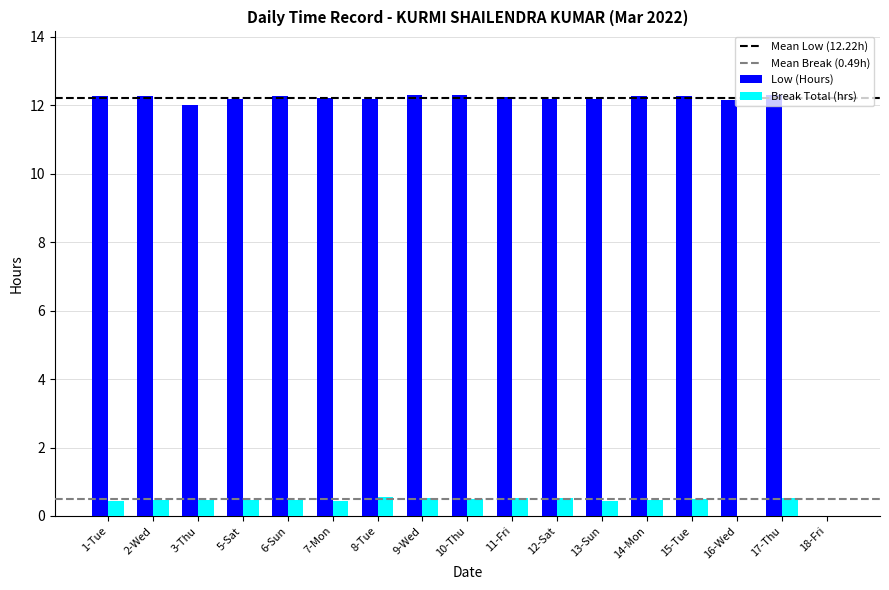

Are the bars horizontal?

No